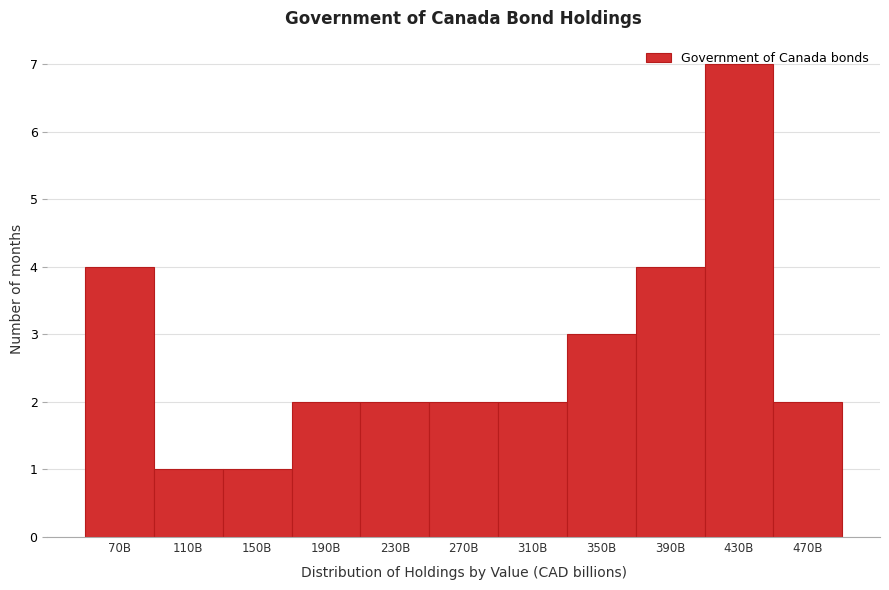

What is the sum of the values at 270B and 110B?

3